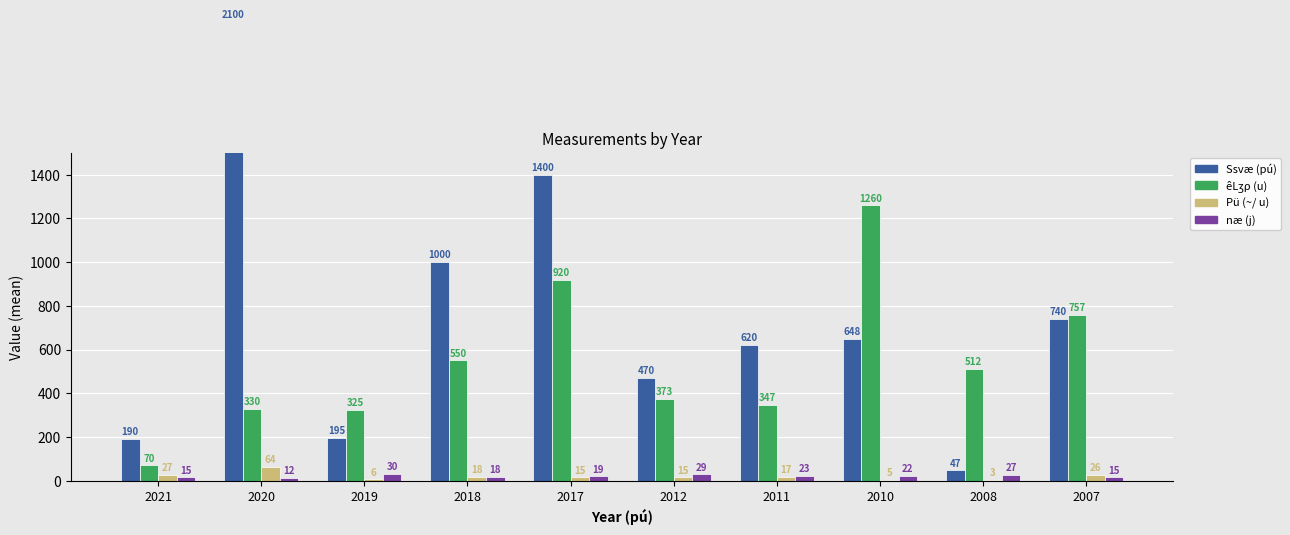

How many groups of bars are there?

10